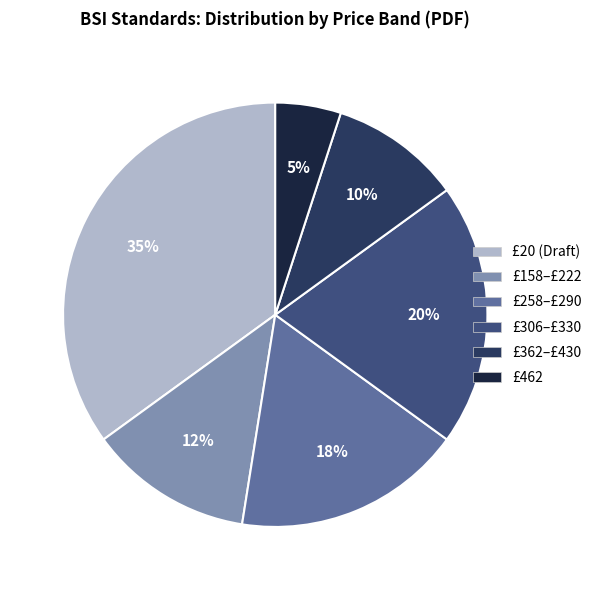

To the nearest percent, what is the average slice percentage?

17%